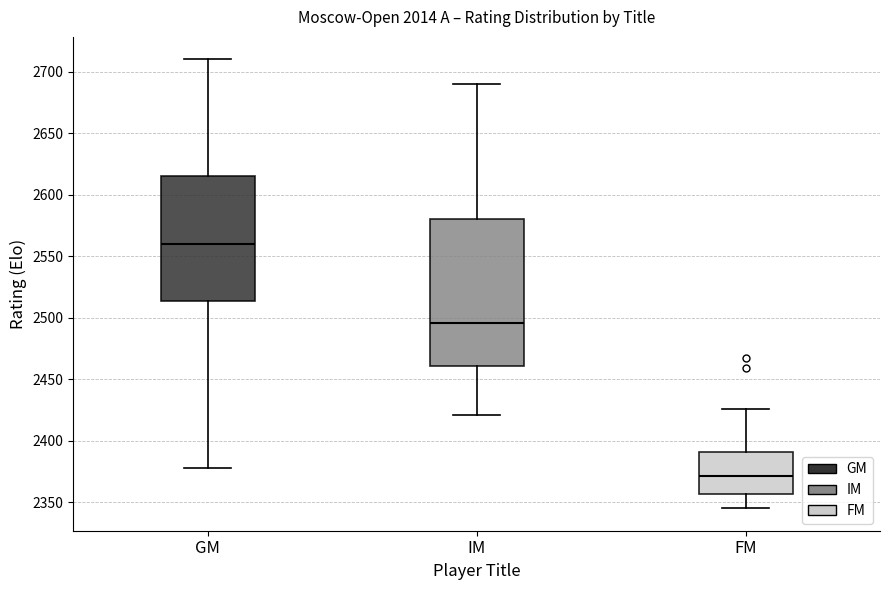

Reading left to right, transcribe this box plot: for each box, give where its median line is, the range the box spans, and where its two whiskers end, as read against the y-axis. The values are not printed on the chart, so give them approximately, as read against the axis.

GM: median 2560, box 2515 to 2615, whiskers 2380 to 2710
IM: median 2495, box 2460 to 2580, whiskers 2420 to 2690
FM: median 2370, box 2355 to 2390, whiskers 2345 to 2425